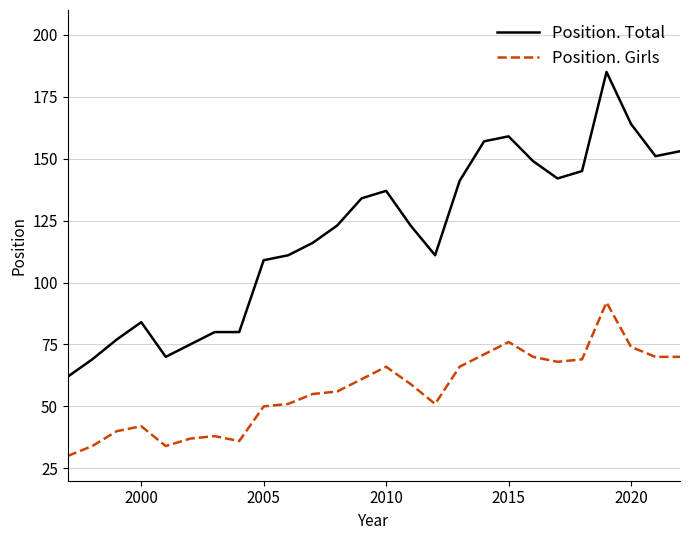

Which series has the widest spread of values?

Position. Total